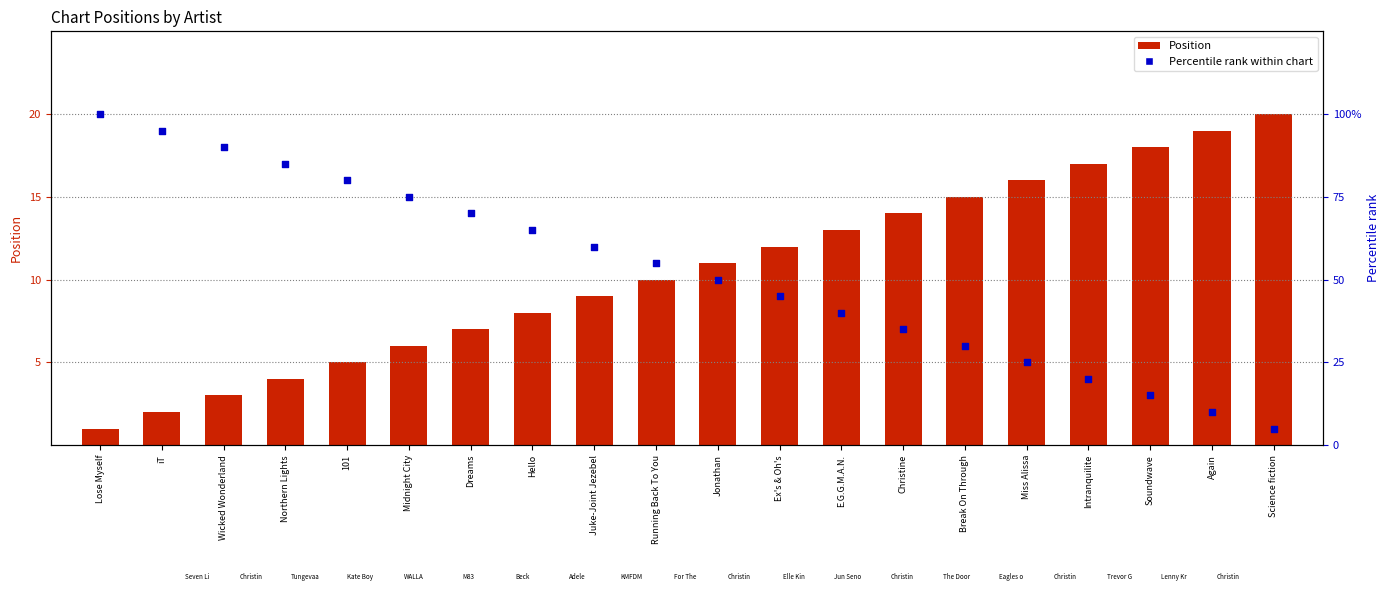

Which series contains the highest Y value?

Percentile rank